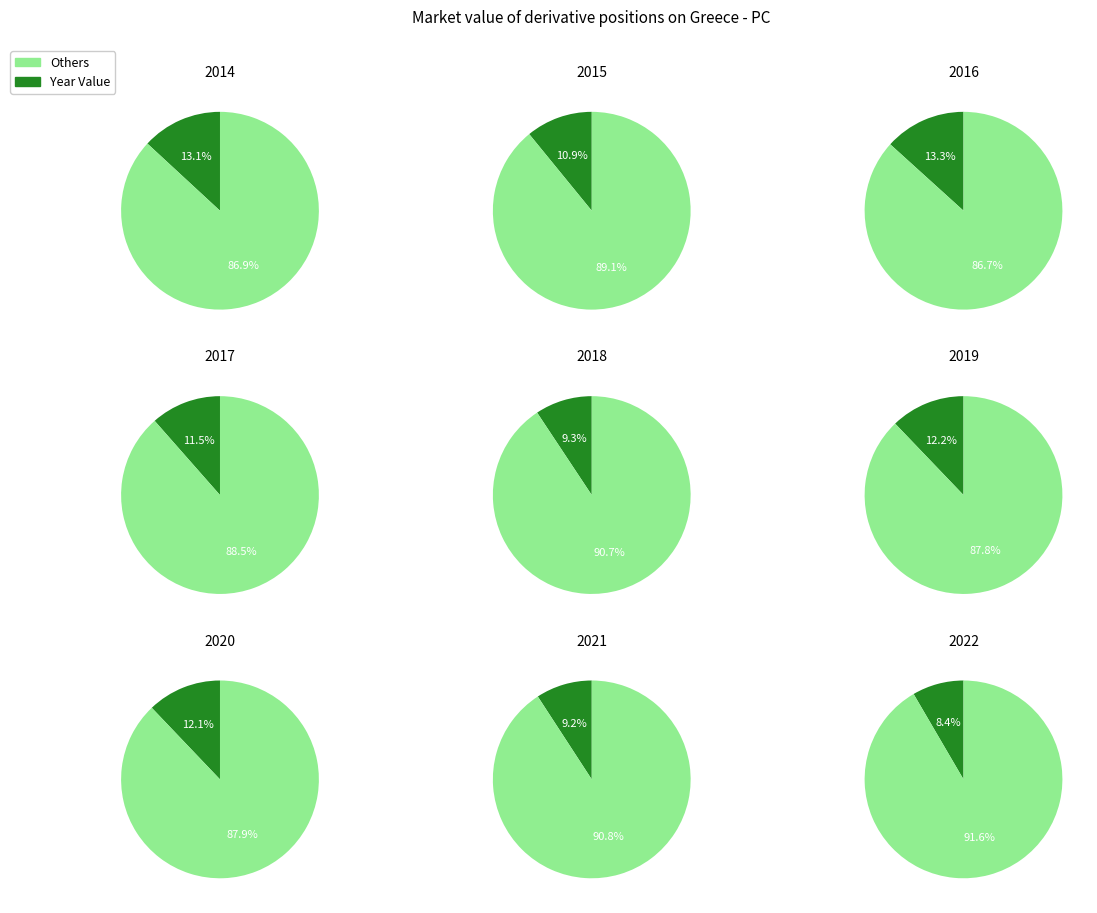

To the nearest percent, what is the difference between the largest and smallest slice percentages?

5%